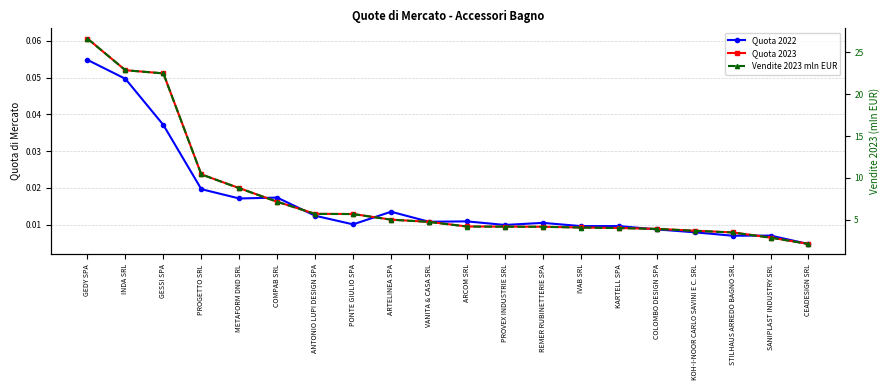

Which series has the largest range (max minus min)?

Vendite 2023 mln EUR